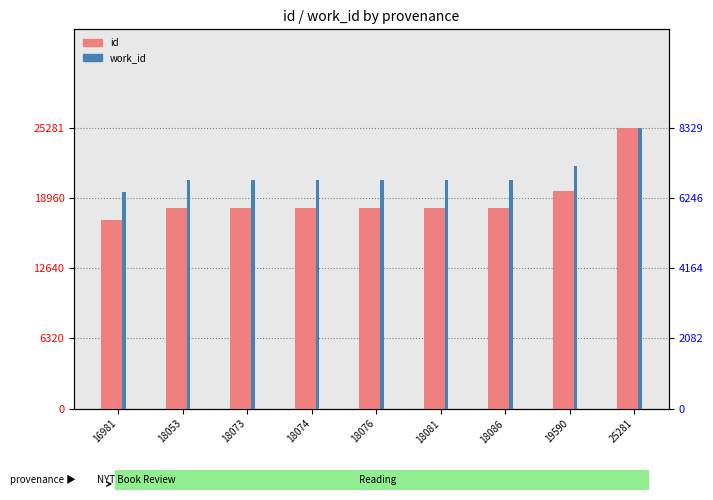

True or false: work_id has a value of 2360 at 18073.

False